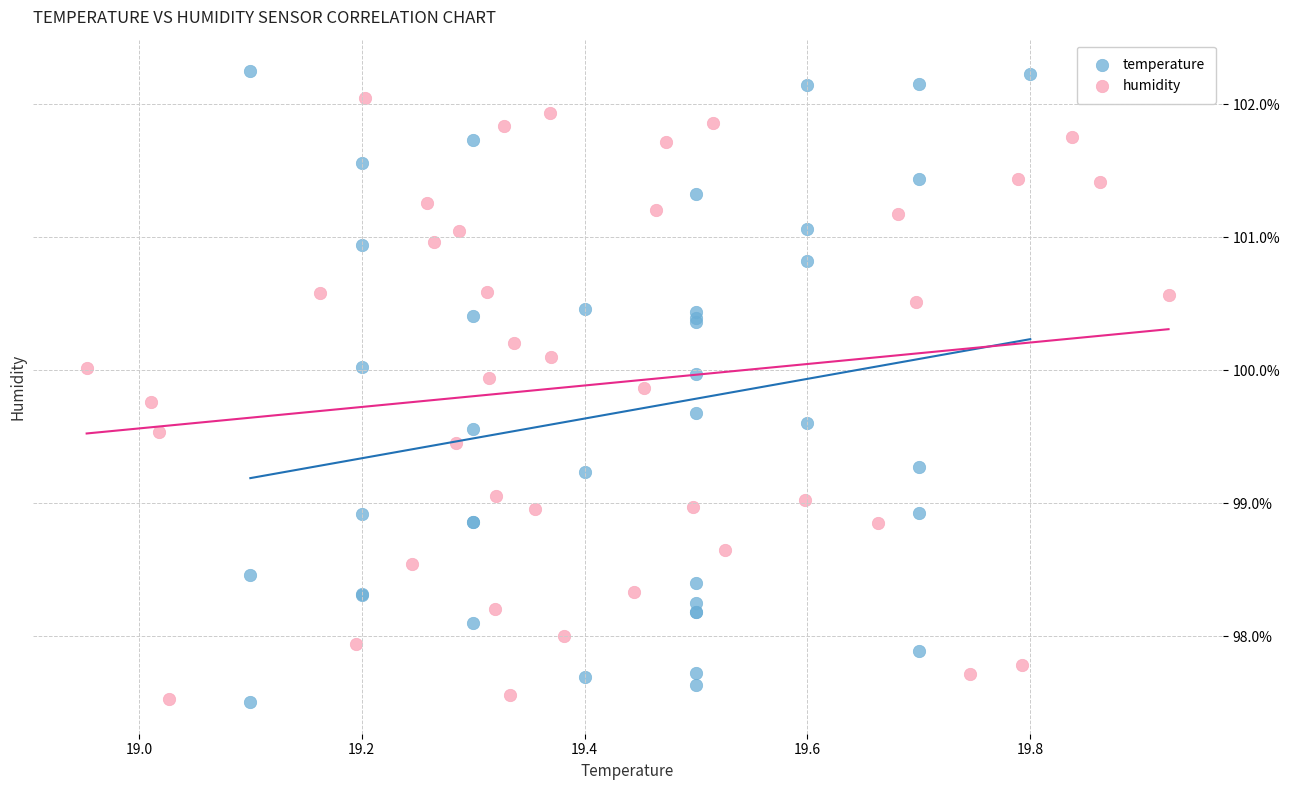

Which series has the largest Y range (max minus min)?

temperature